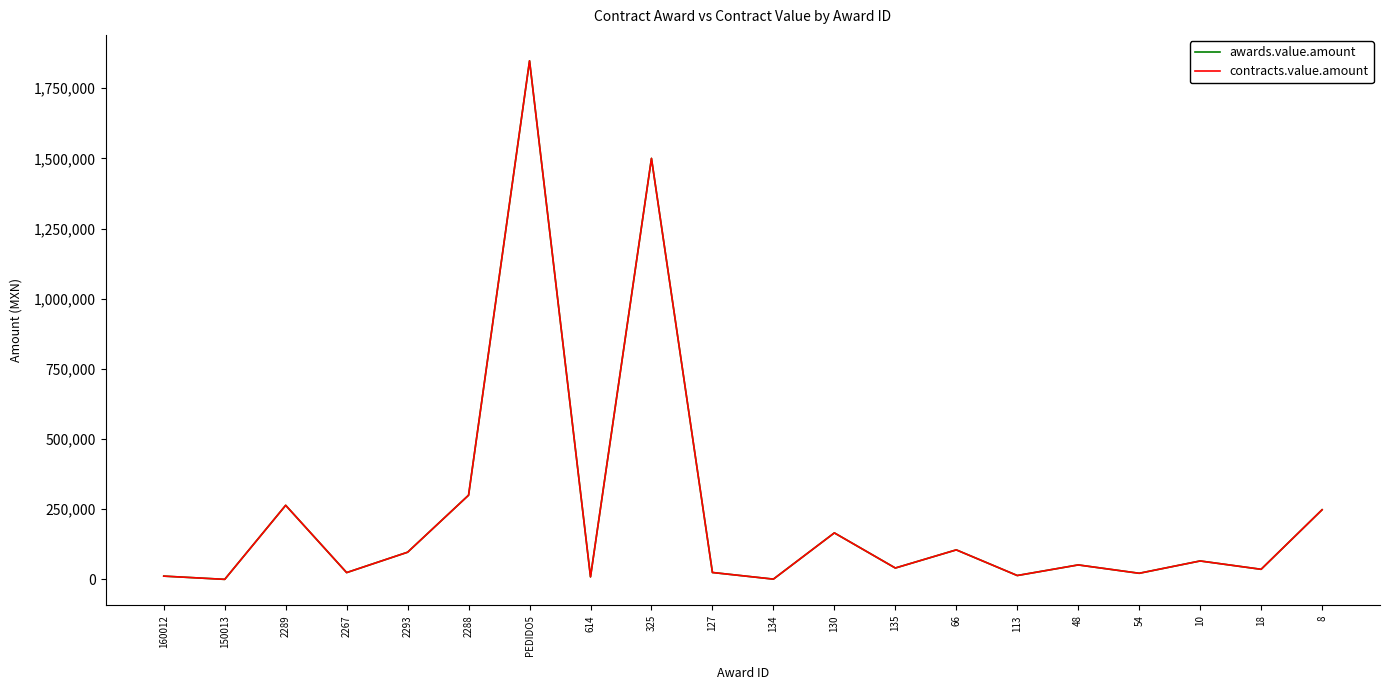

At 325, list the series in order from largest to smallest.

awards.value.amount, contracts.value.amount